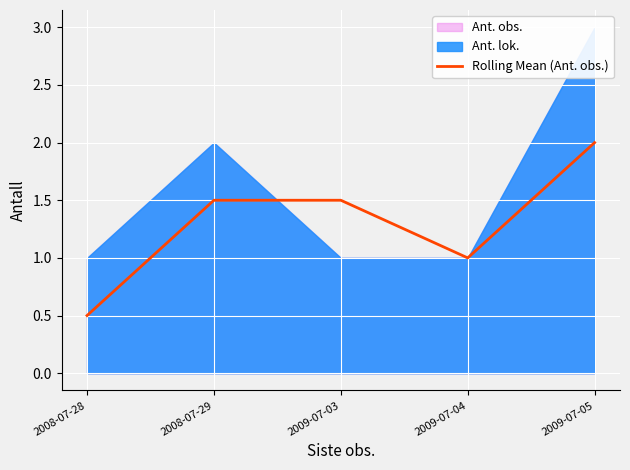

Where is the data nearest to the value 1?

2009-07-04